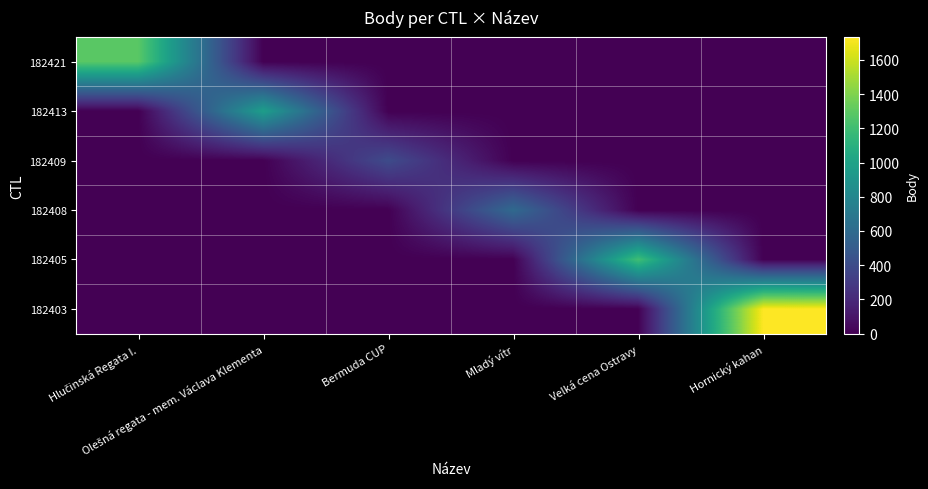

What is the total value across all series at Olešná regata - mem. Václava Klementa?

969